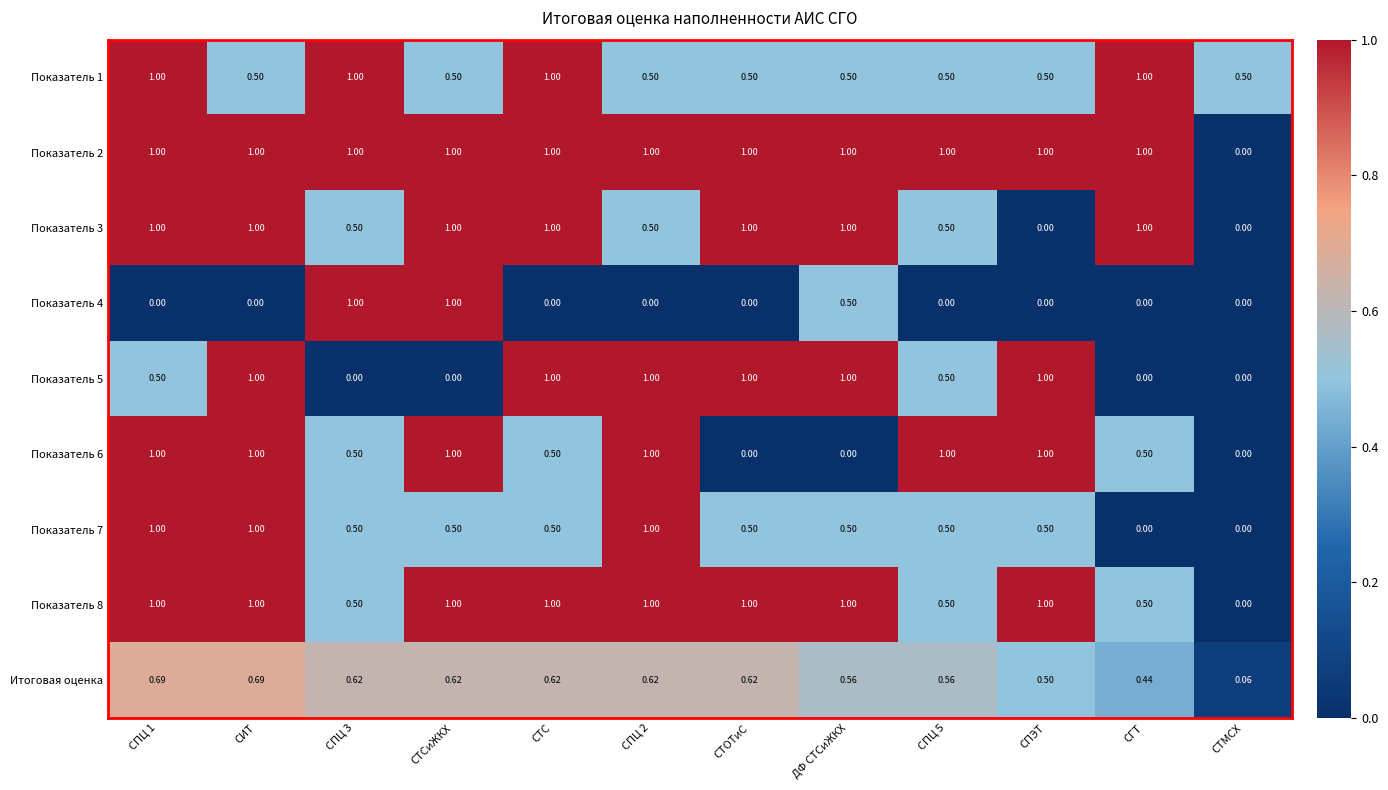

At how many categories does at least one series exceed 0?

12